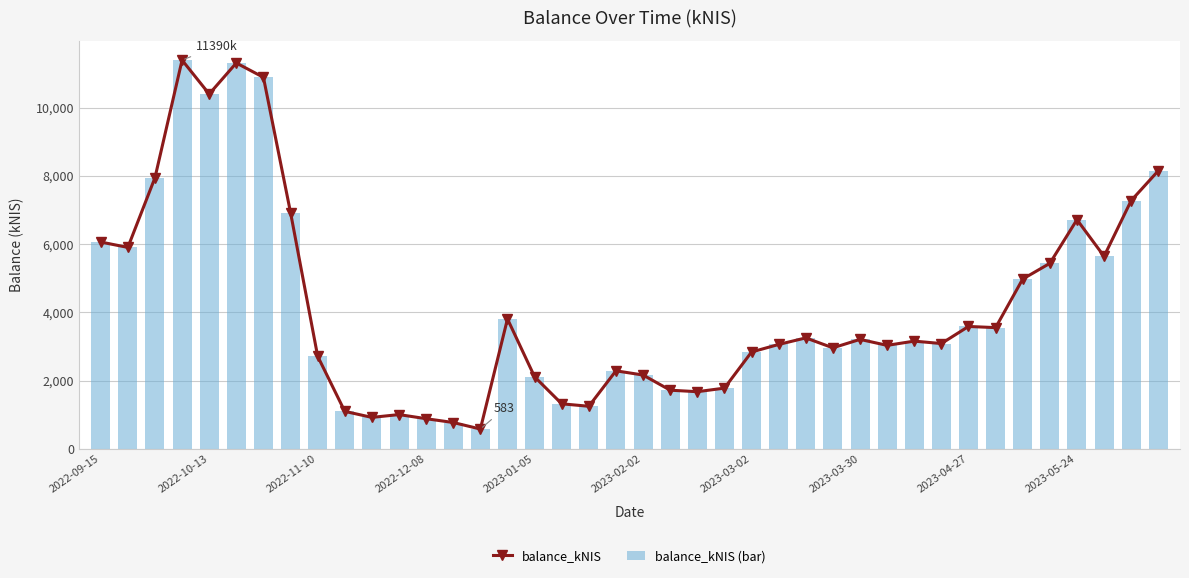

What is the maximum value for balance_kNIS?

11390.4